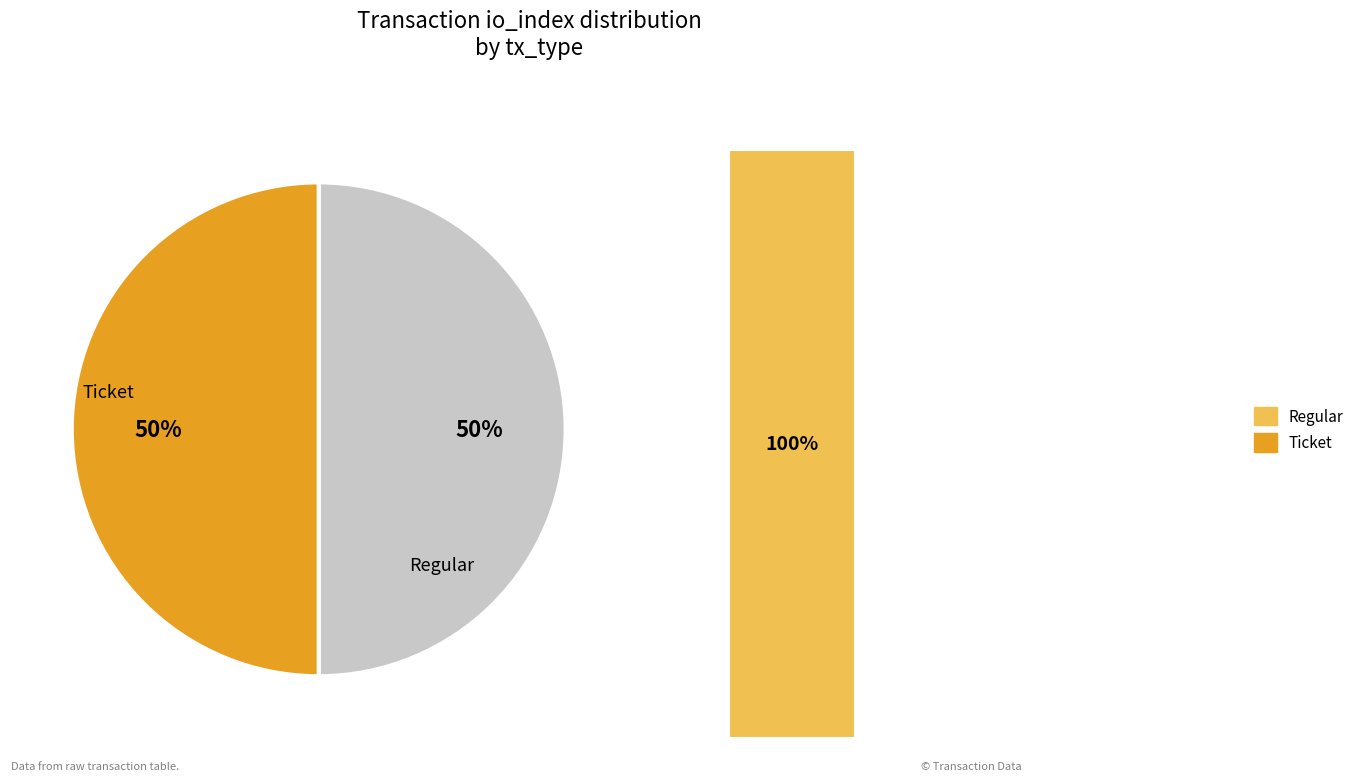

To the nearest percent, what is the average slice percentage?

50%